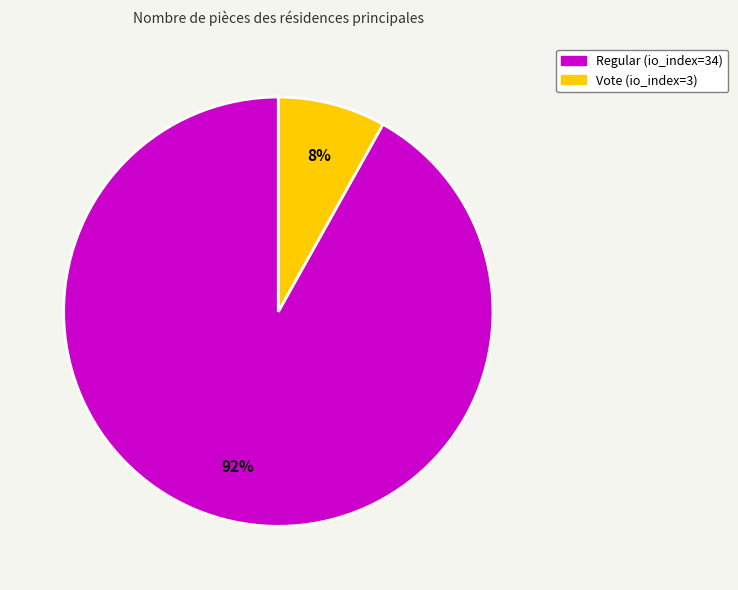

Rank the categories by value from lowest to highest.

Vote (io_index=3), Regular (io_index=34)